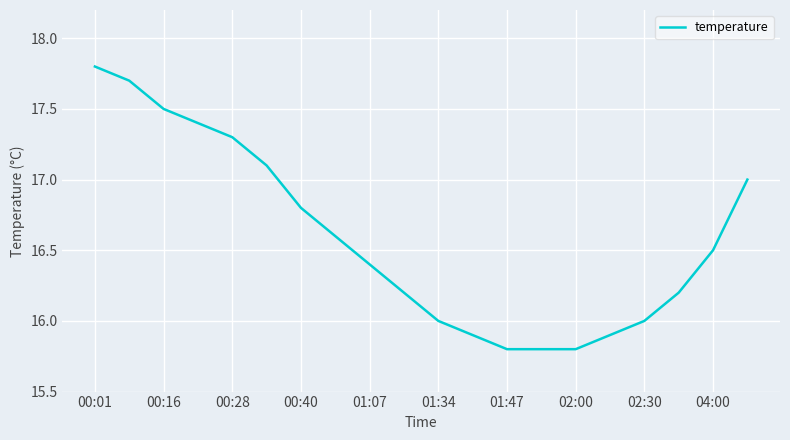

What is the smallest value displayed?

15.8